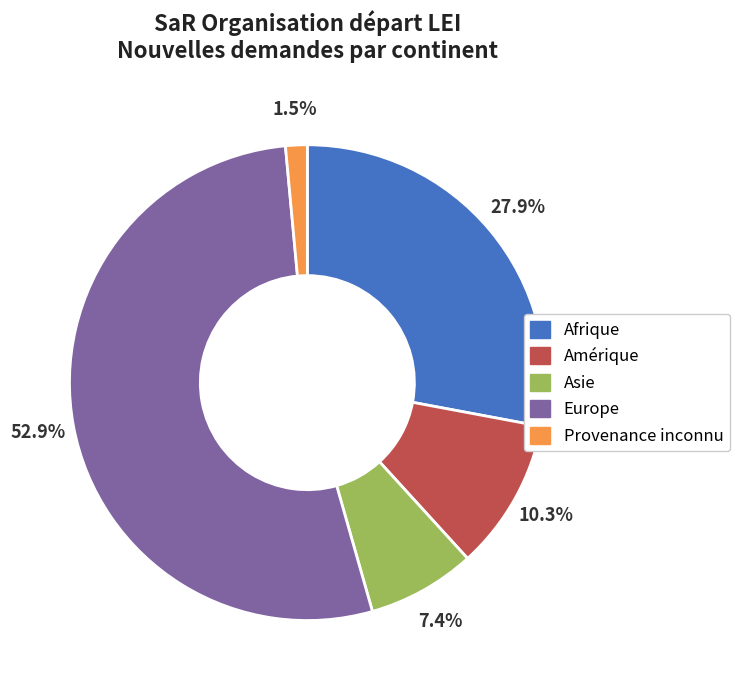

True or false: Afrique accounts for 40% of the total.

False